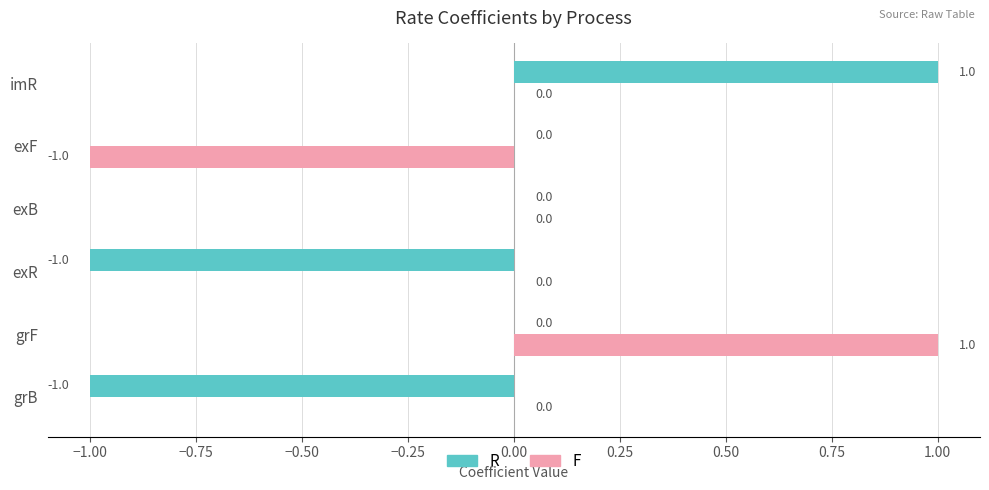

What are all the series names shown in the legend?

R, F